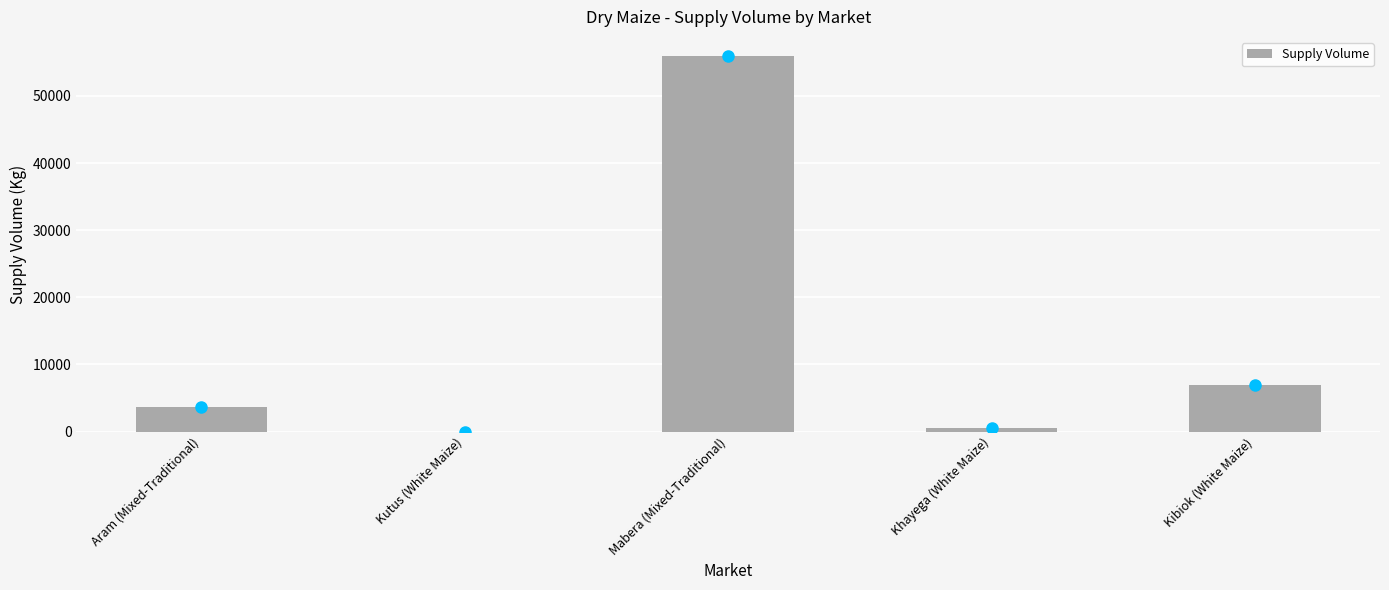

What is the sum of all values?

67140